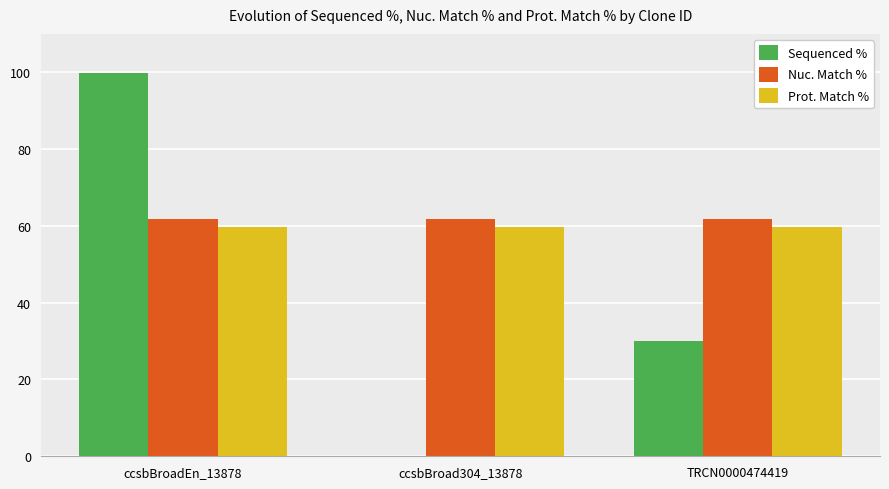

Reading left to right, transcribe all the data shown in this chart.

Sequenced %: ccsbBroadEn_13878=99.8	ccsbBroad304_13878=0.0	TRCN0000474419=30.0
Nuc. Match %: ccsbBroadEn_13878=61.7	ccsbBroad304_13878=61.7	TRCN0000474419=61.7
Prot. Match %: ccsbBroadEn_13878=59.6	ccsbBroad304_13878=59.6	TRCN0000474419=59.6